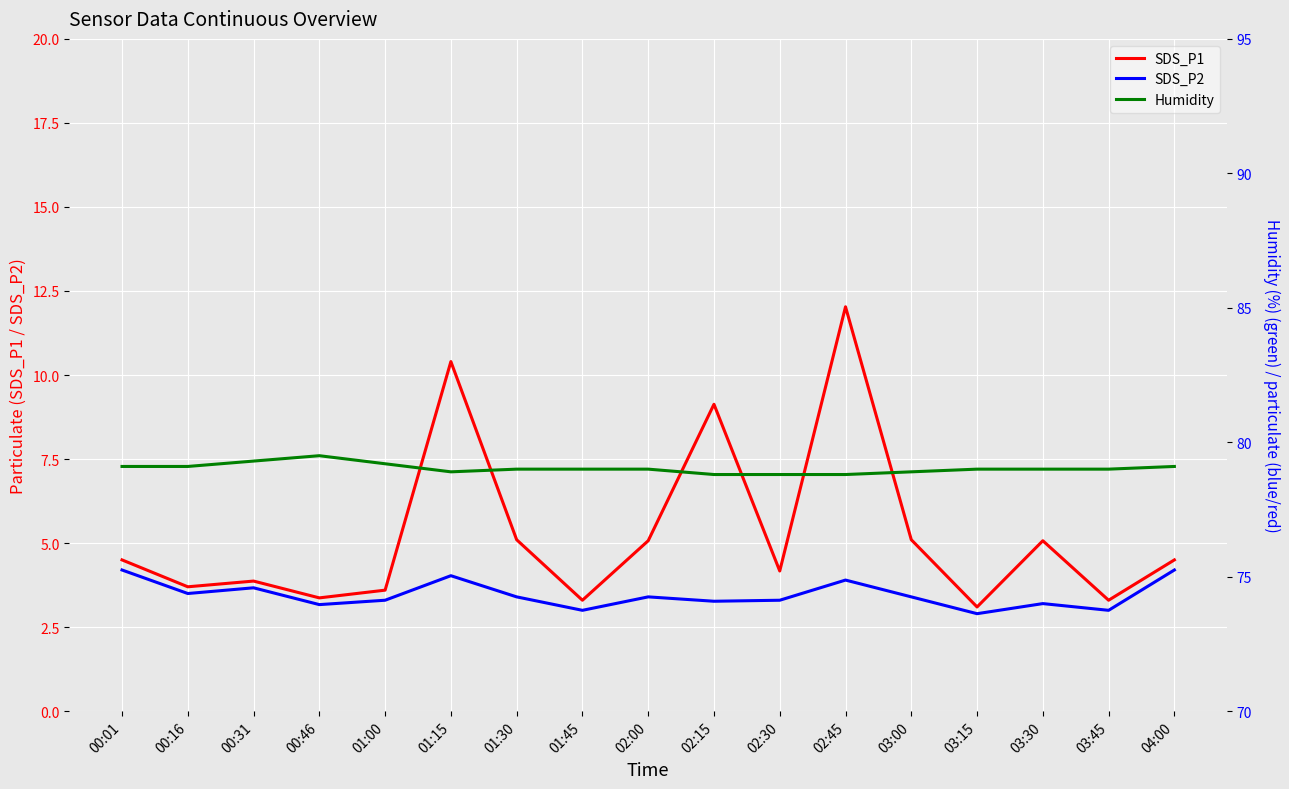

What is the difference between the maximum and minimum values in the SDS_P1 series?

8.9